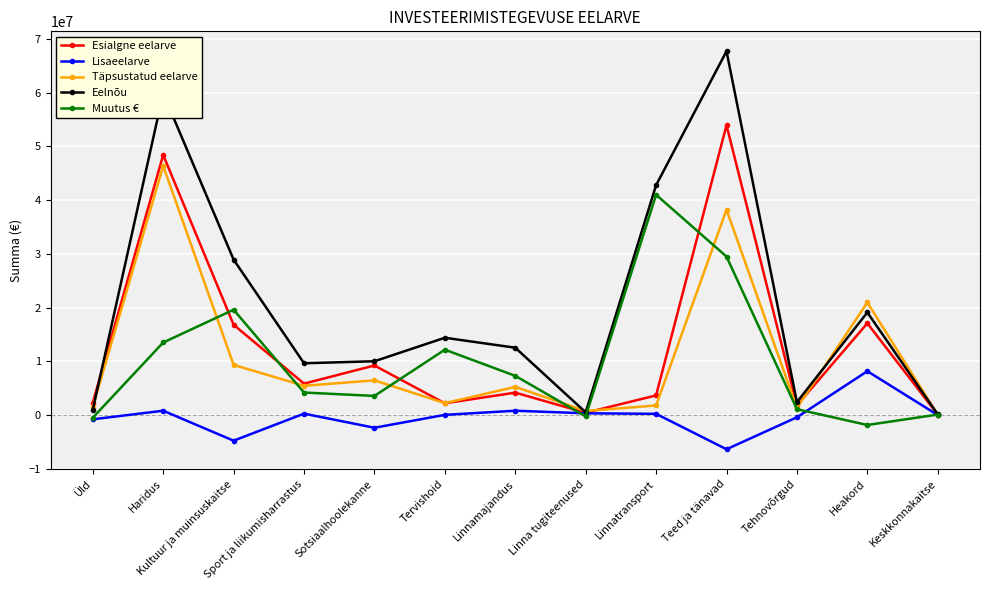

At which category is the sum across all series the highest?

Teed ja tänavad